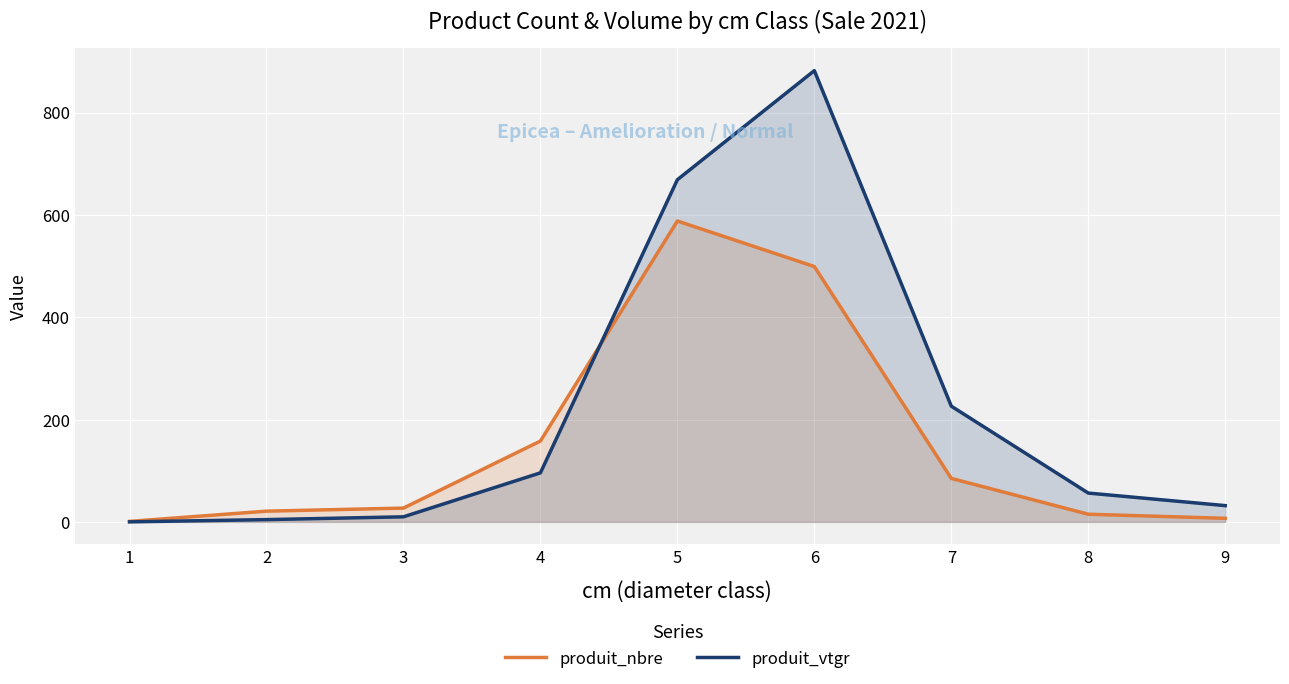

How many series are shown in this chart?

2